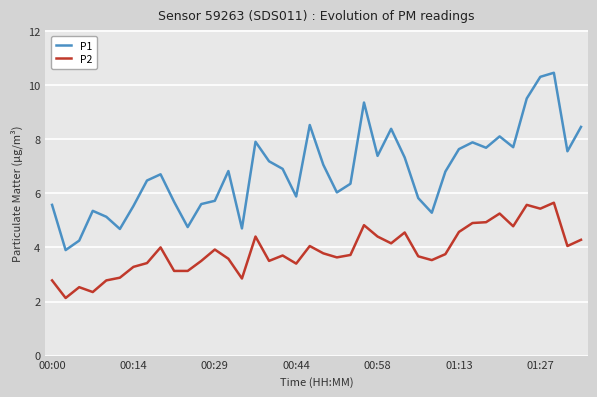

Which series has the largest total across all categories?

P1